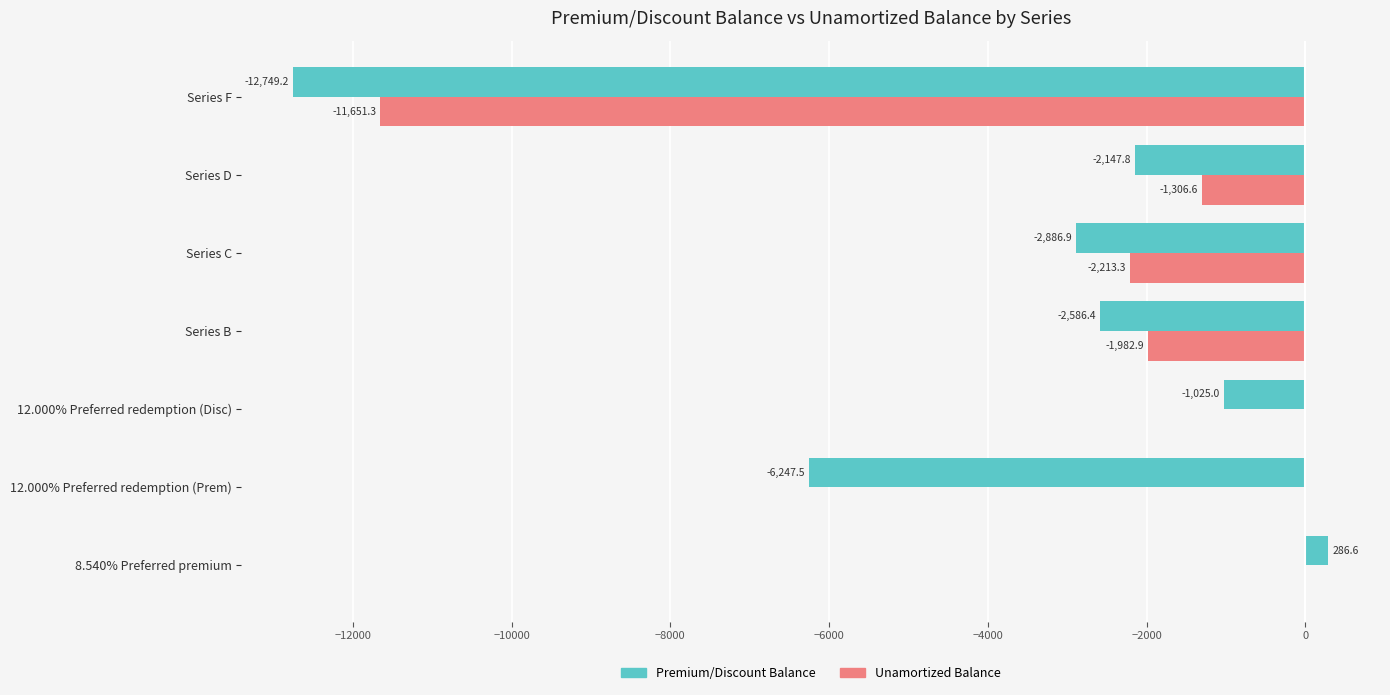

Between Series B and Series D, which series saw the biggest shift?

Unamortized Balance